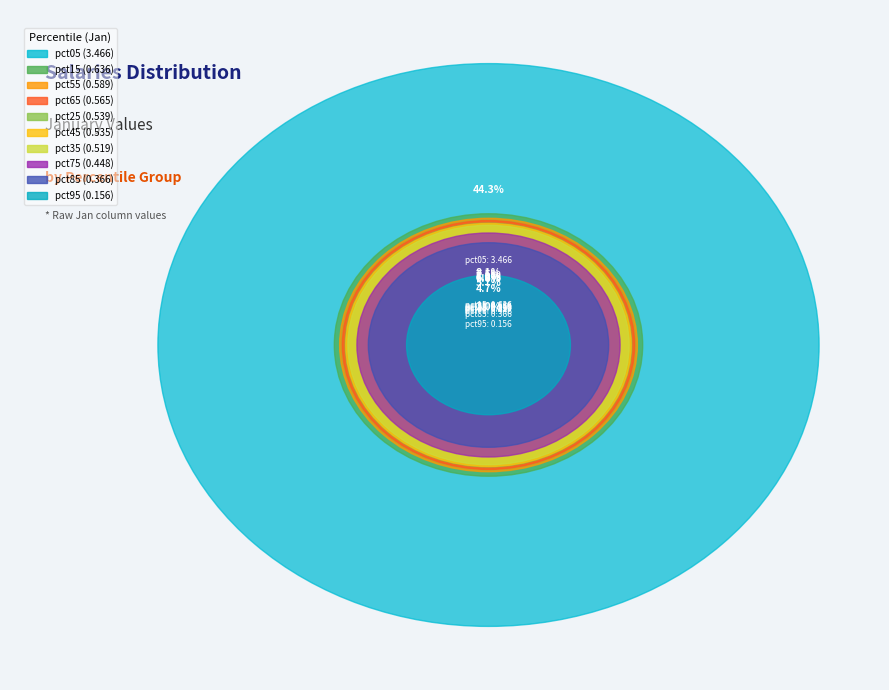

Do pct15 and pct45 together represent more than half of the pie?

No